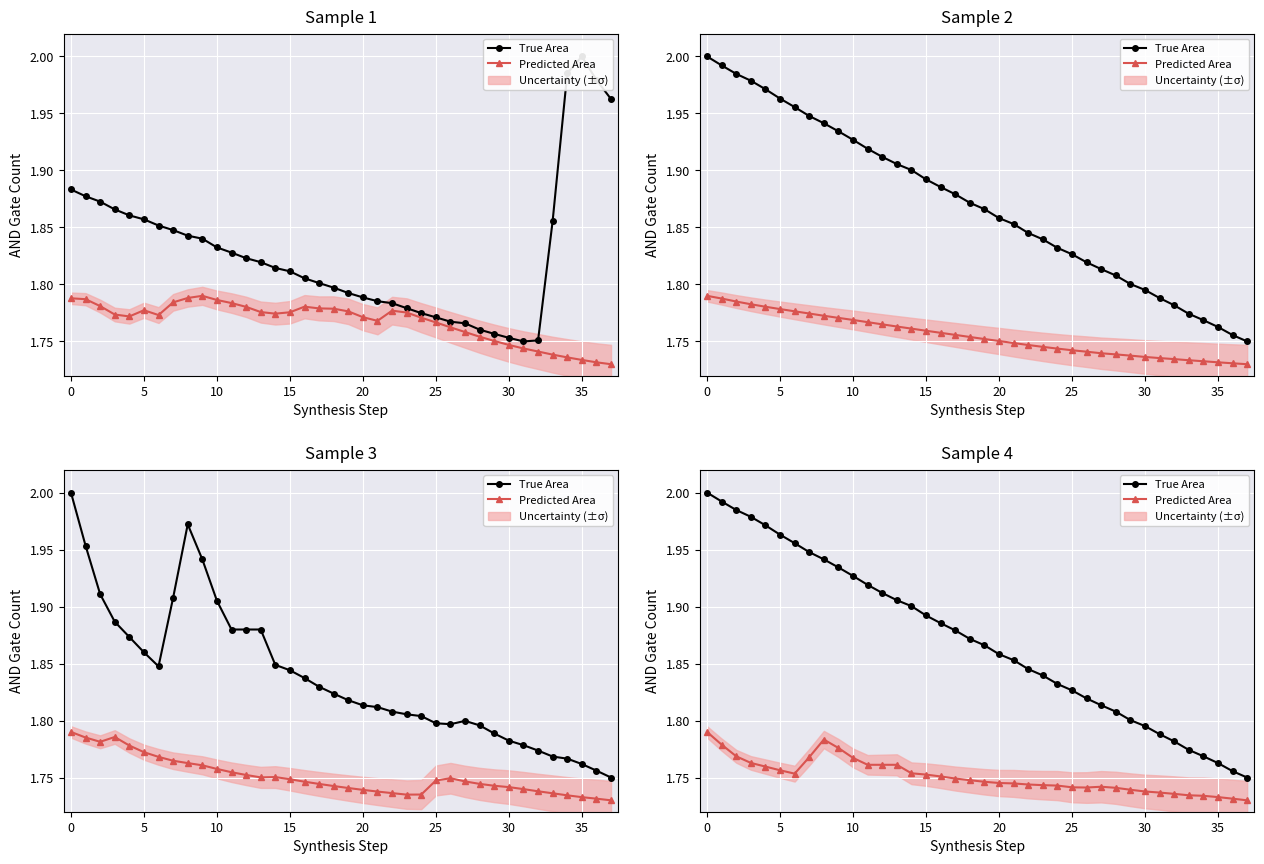

What is the label of the 26th point from the left?

25